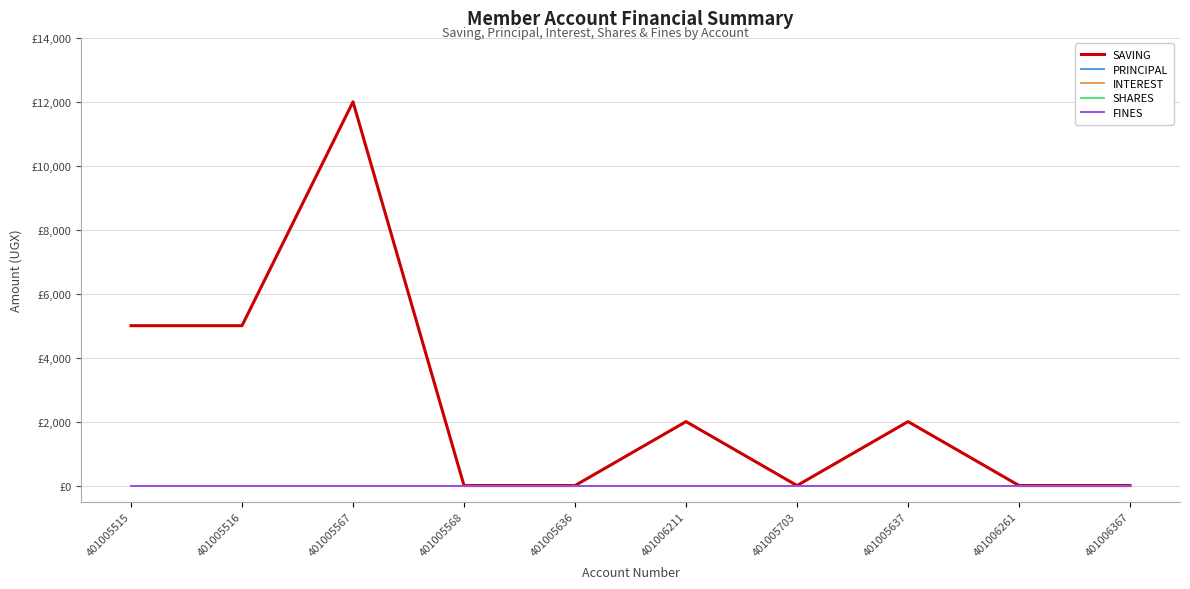

Does the chart have visible grid lines?

Yes